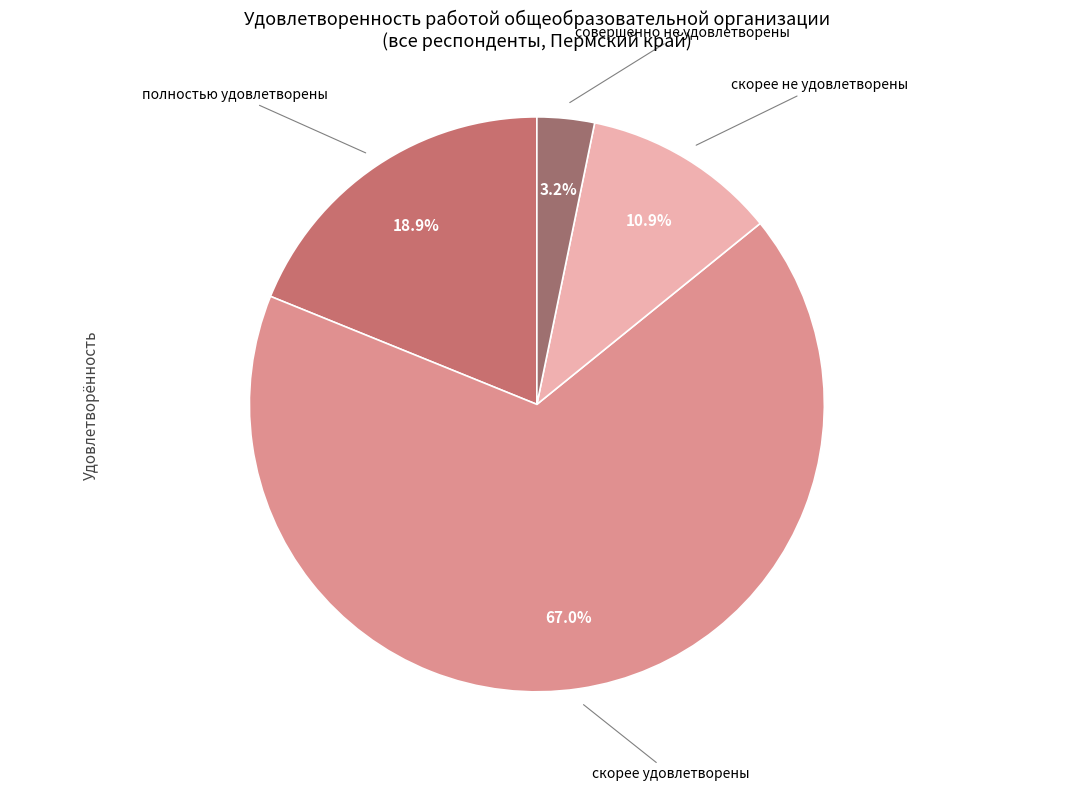

Is there any slice that represents more than half of the pie?

Yes